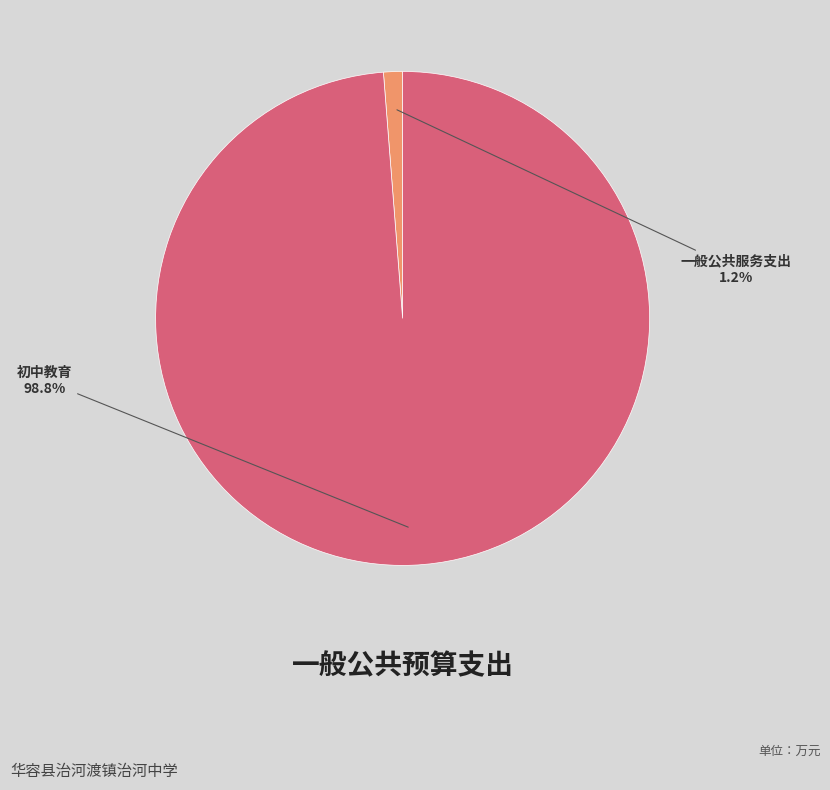

Which has a higher value, 一般公共服务支出 or 初中教育?

初中教育